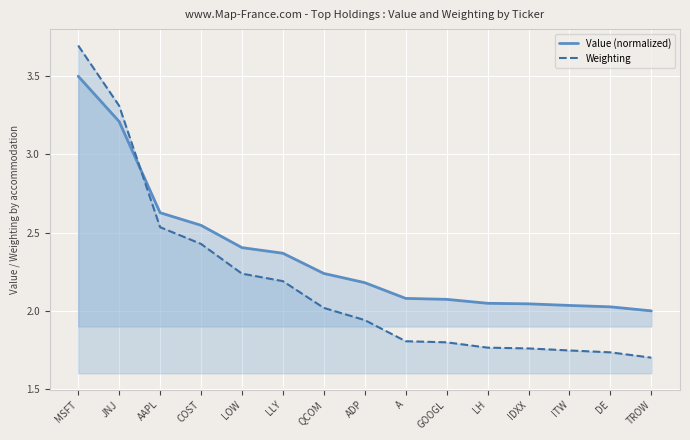

At which category is the sum across all series the highest?

MSFT